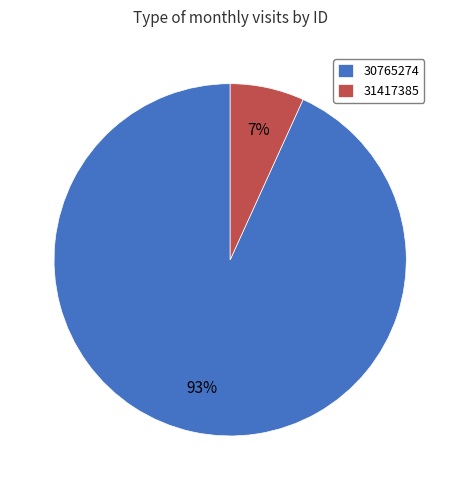

Count the number of slices in the pie.

2